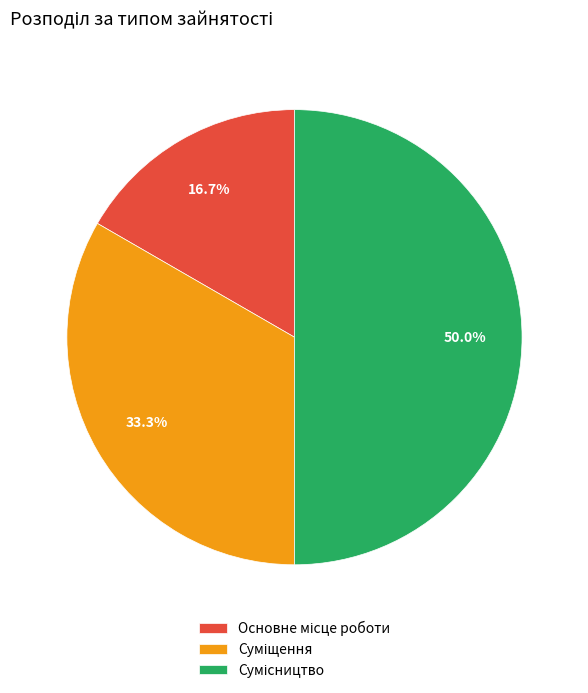

Between Суміщення and Сумісництво, which is larger?

Сумісництво